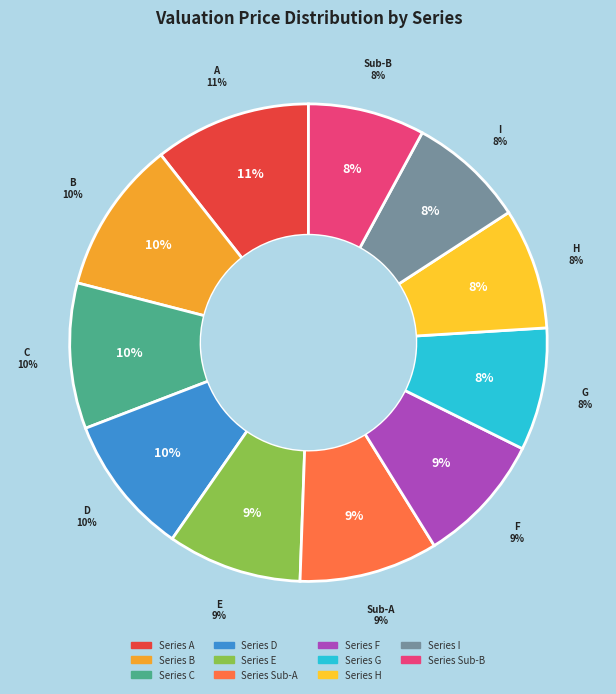

Does any single category account for the majority?

No